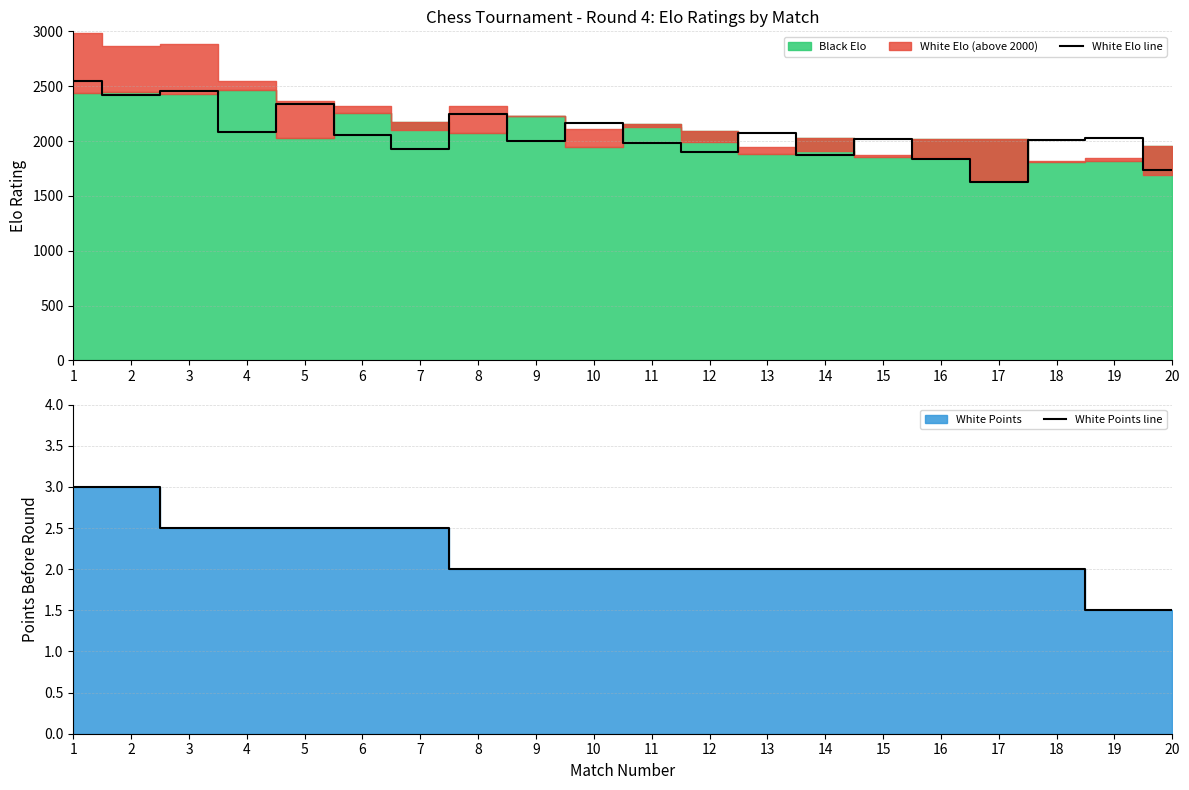

How many White Points line values are between 2 and 3?

18